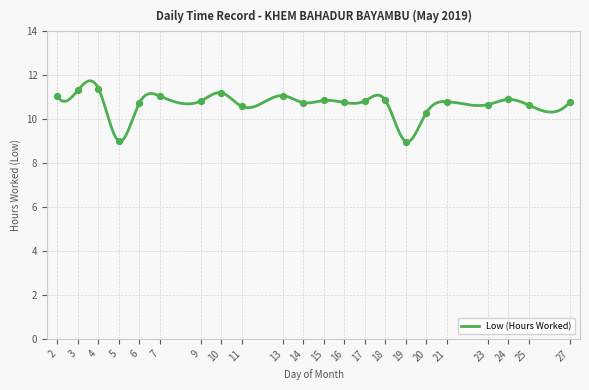

What is the change in value from 4 to 24?

-0.5